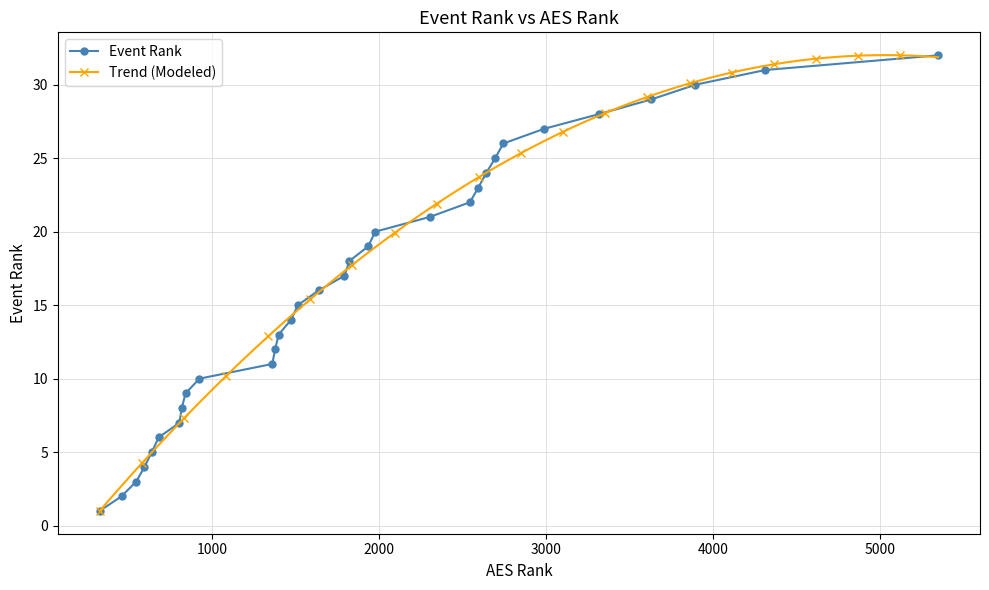

List the labels in order of value, largest first.

5346, 4312, 3894, 3630, 3317, 2988, 2744, 2695, 2642, 2594, 2544, 2303, 1977, 1935, 1822, 1793, 1638, 1514, 1473, 1399, 1378, 1361, 925, 842, 819, 805, 681, 640, 596, 547, 459, 328